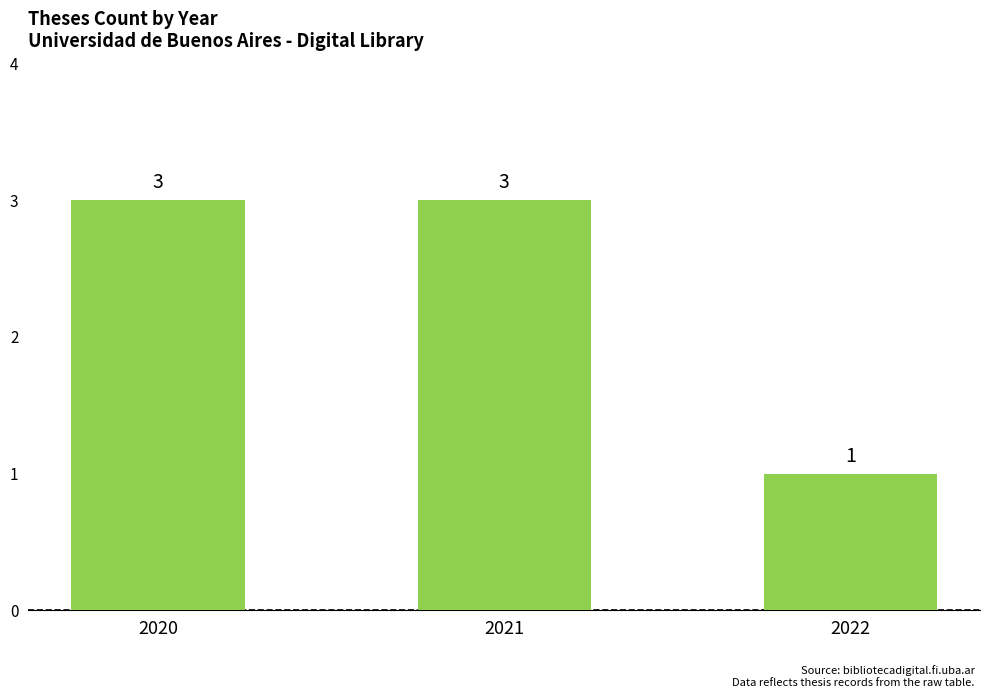

Count the values in the range 1 to 3.

3